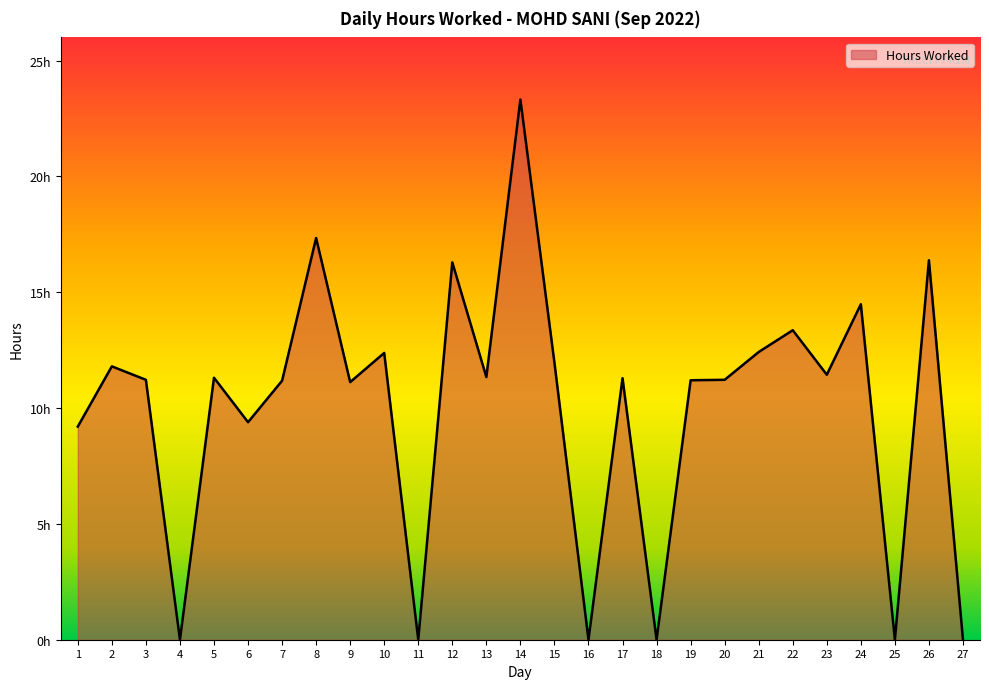

Is this an area chart (filled region under the line)?

Yes